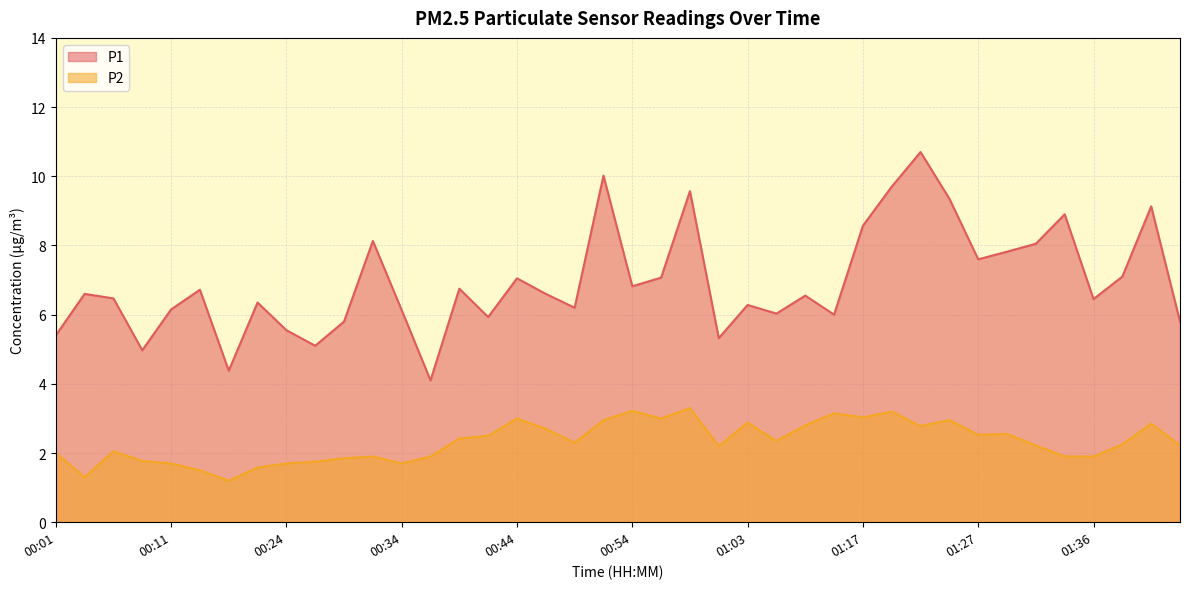

Does the chart display data point markers on the line(s)?

No